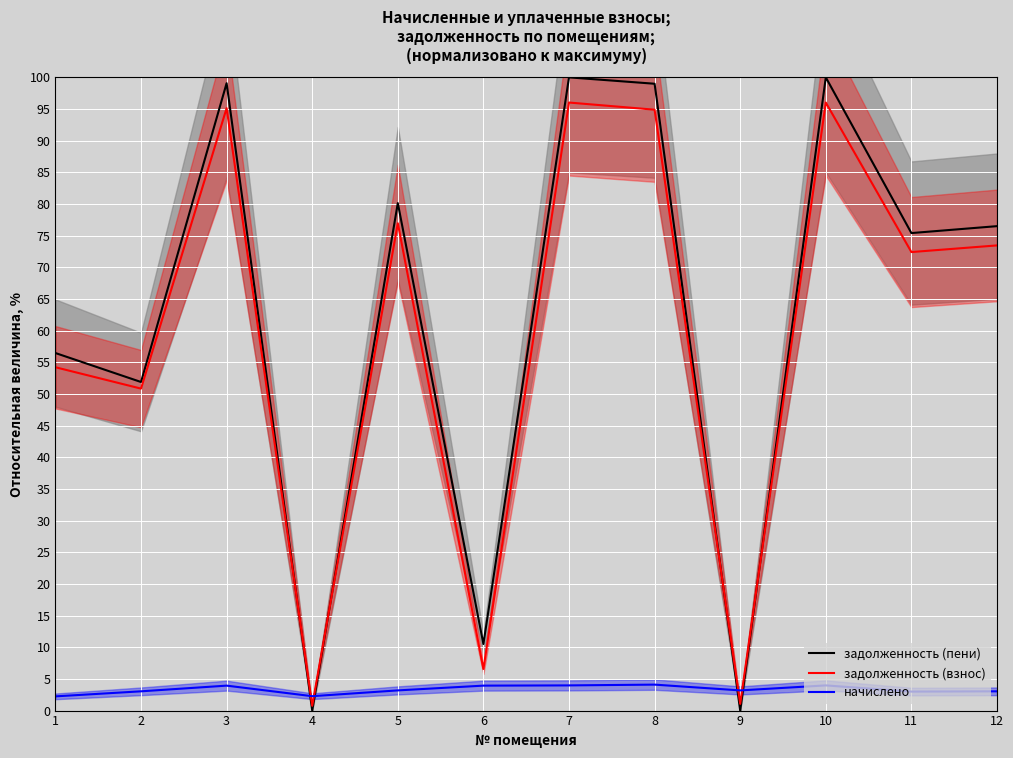

At how many categories does at least one series exceed 9?

10